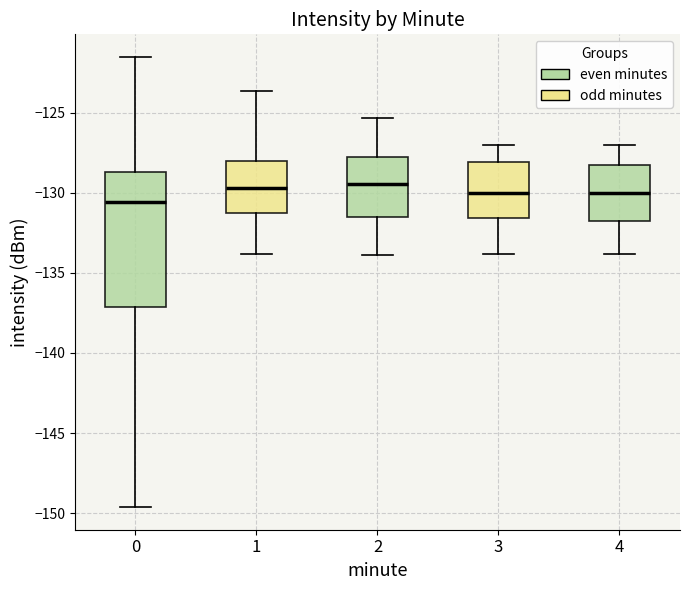

Reading left to right, transcribe this box plot: for each box, give where its median line is, the range the box spans, and where its two whiskers end, as read against the y-axis. The values are not printed on the chart, so give them approximately, as read against the axis.

0: median -130.5, box -137.0 to -128.5, whiskers -149.5 to -121.5
1: median -129.5, box -131.5 to -128.0, whiskers -134.0 to -123.5
2: median -129.5, box -131.5 to -128.0, whiskers -134.0 to -125.5
3: median -130.0, box -131.5 to -128.0, whiskers -134.0 to -127.0
4: median -130.0, box -132.0 to -128.5, whiskers -134.0 to -127.0